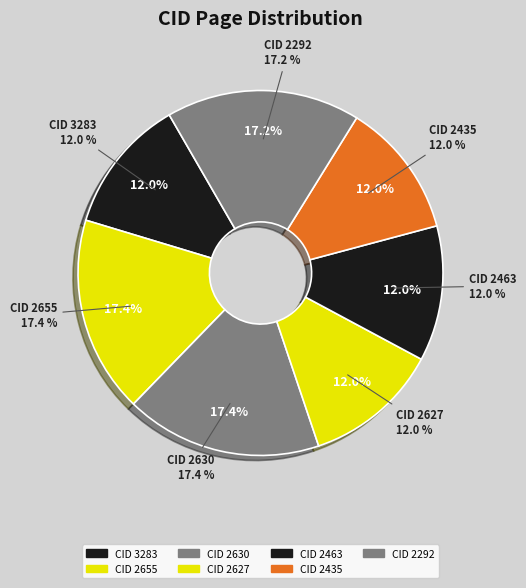

Is there any slice that represents more than half of the pie?

No